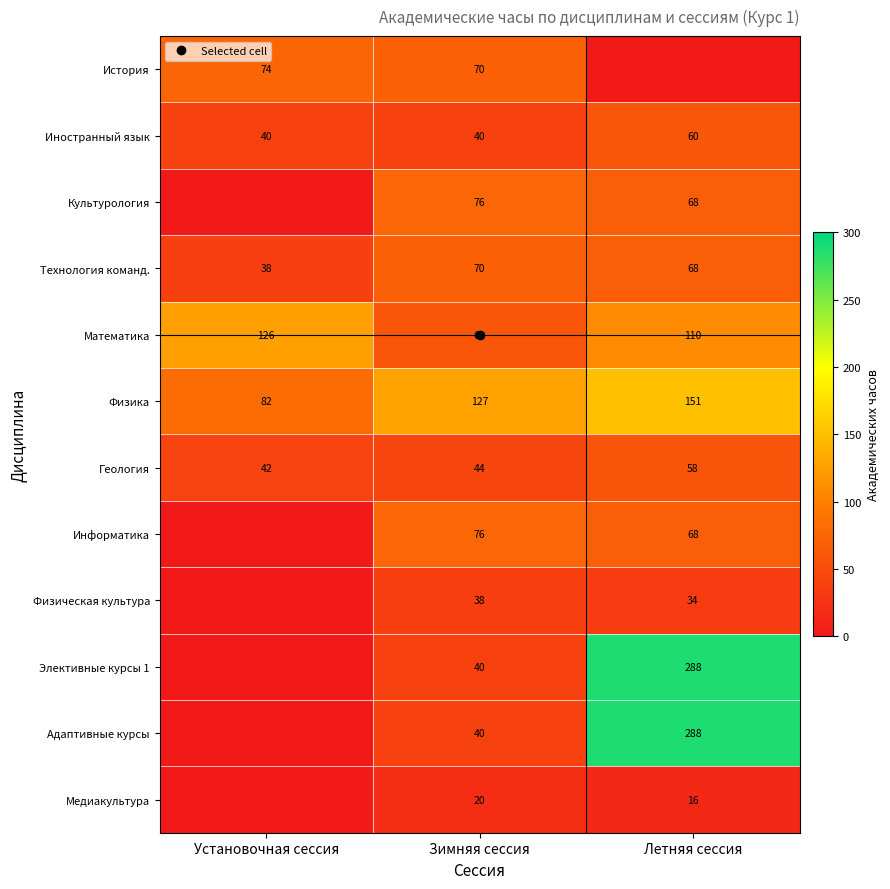

At which label is История closest to 37?

Зимняя сессия